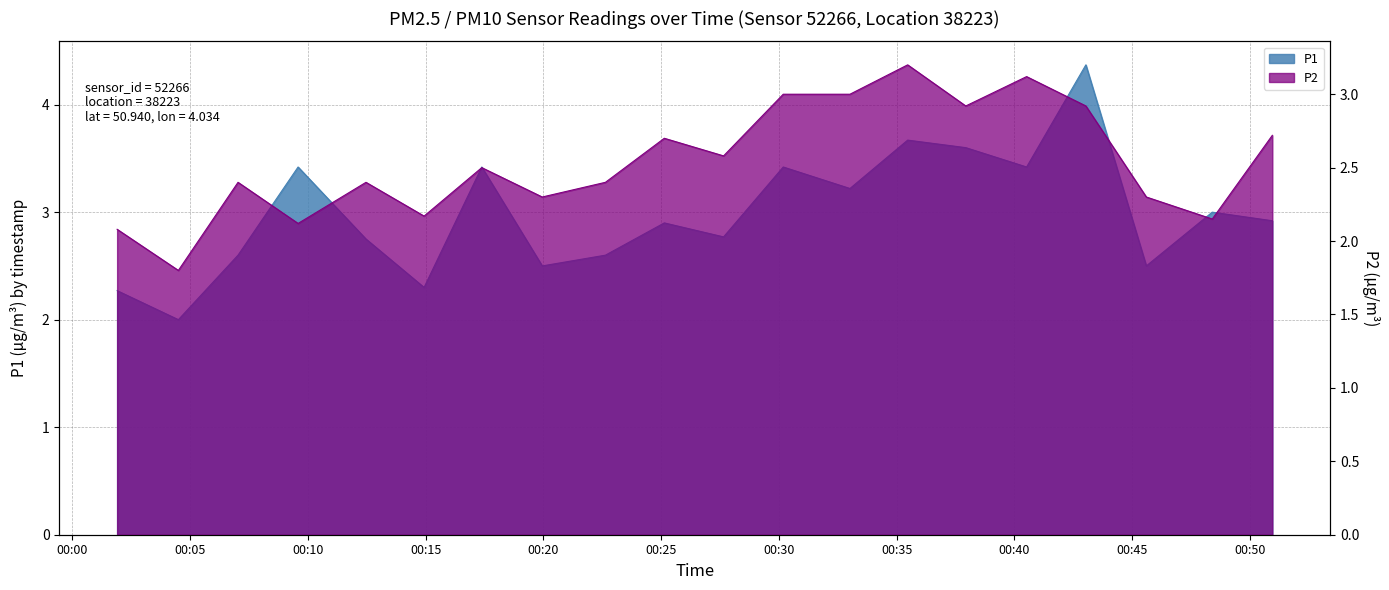

Is it true that P2 equals 2.4 at 04:00?

True